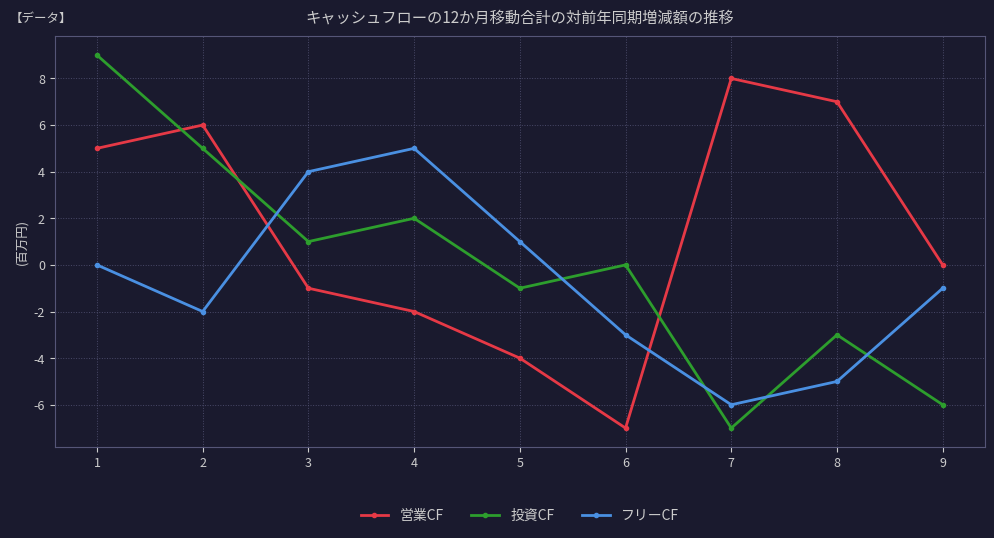

How many lines are shown in the chart?

3